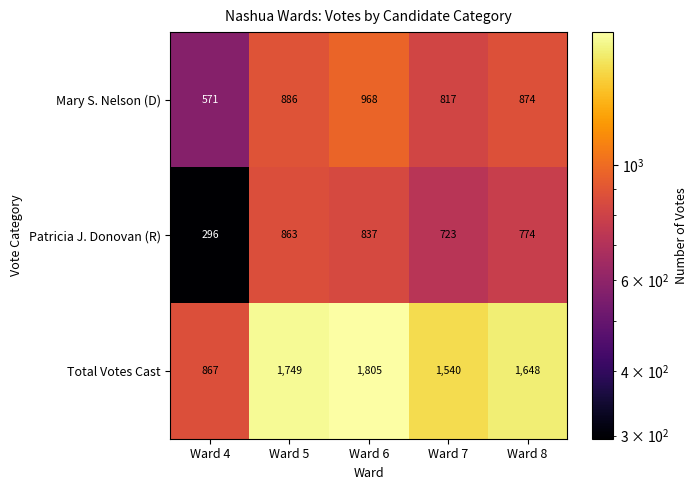

What is the maximum value for Total Votes Cast?

1805